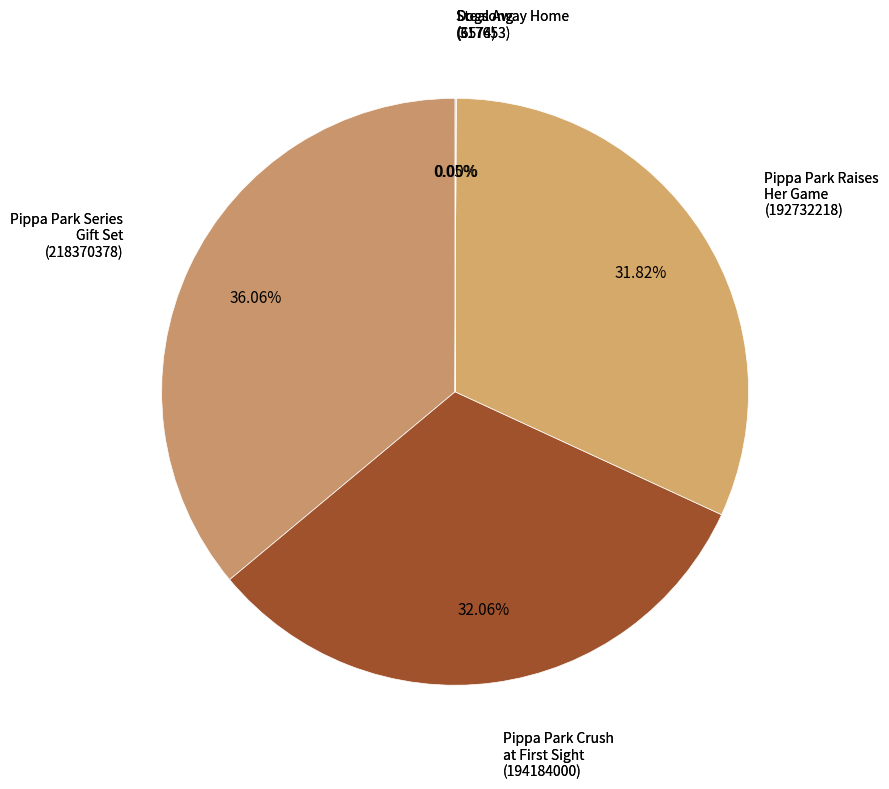

Count the number of slices in the pie.

5